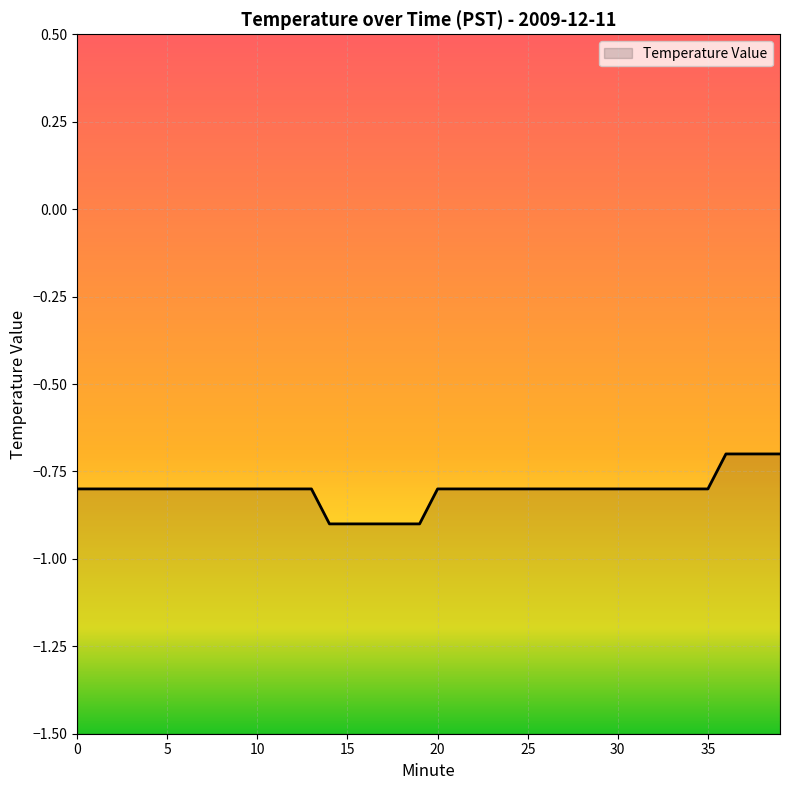

What is the average value?

-0.8